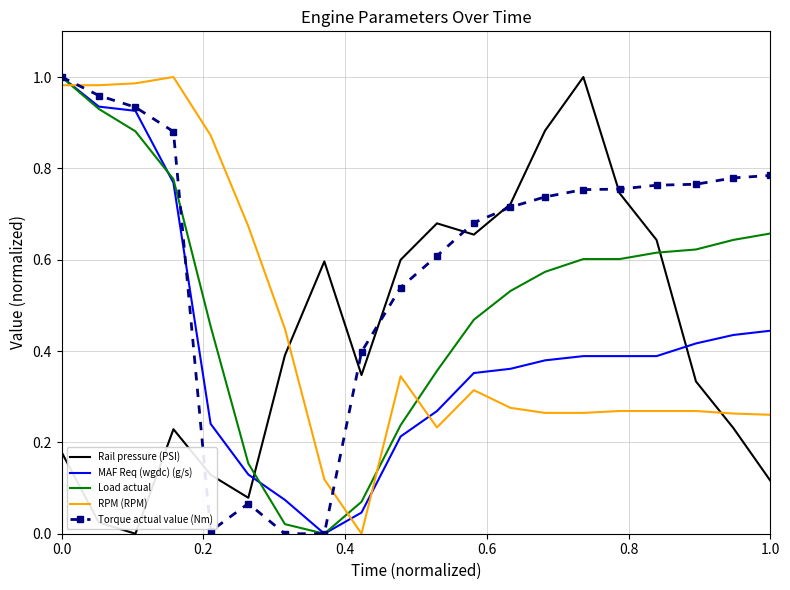

Which series ends up on top after the final intersection of Rail pressure (PSI) and Load actual?

Load actual